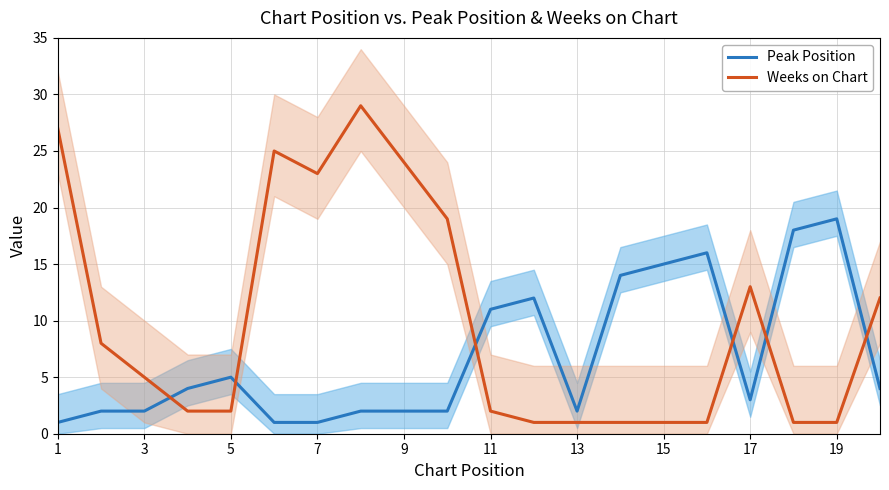

Is it true that Peak Position equals 2 at 13?

True